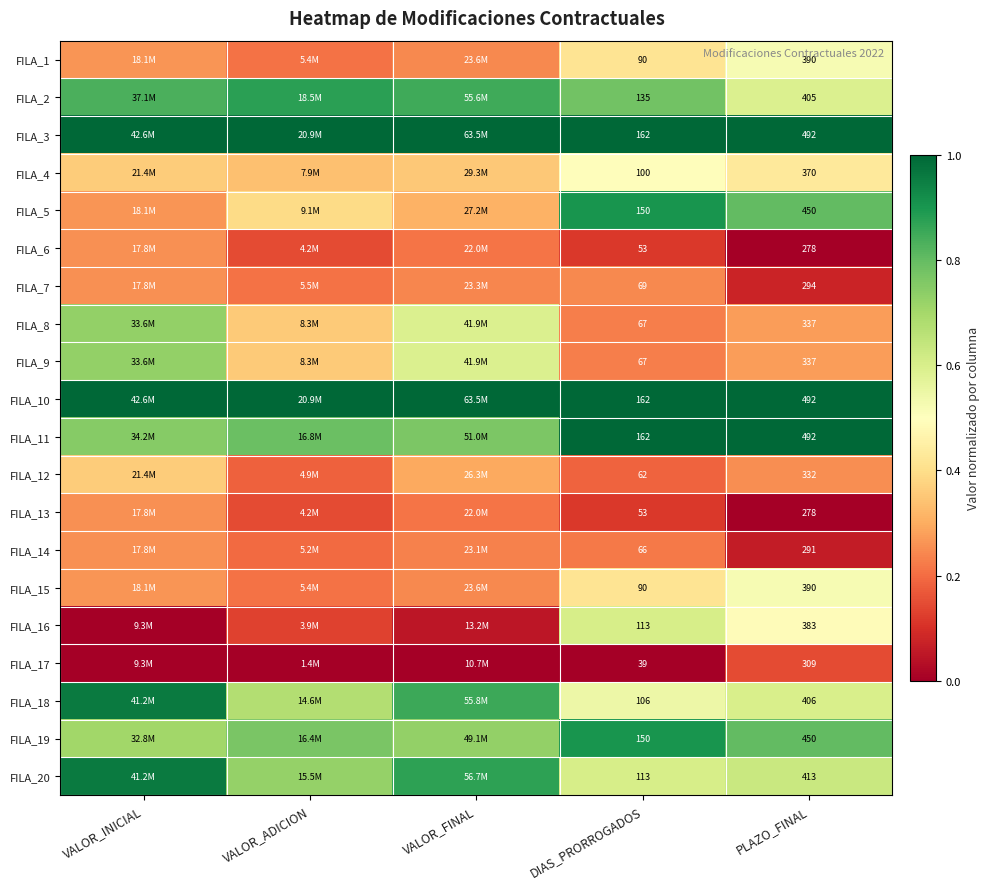

Between DIAS_PRORROGADOS and PLAZO_FINAL, which is larger?

PLAZO_FINAL